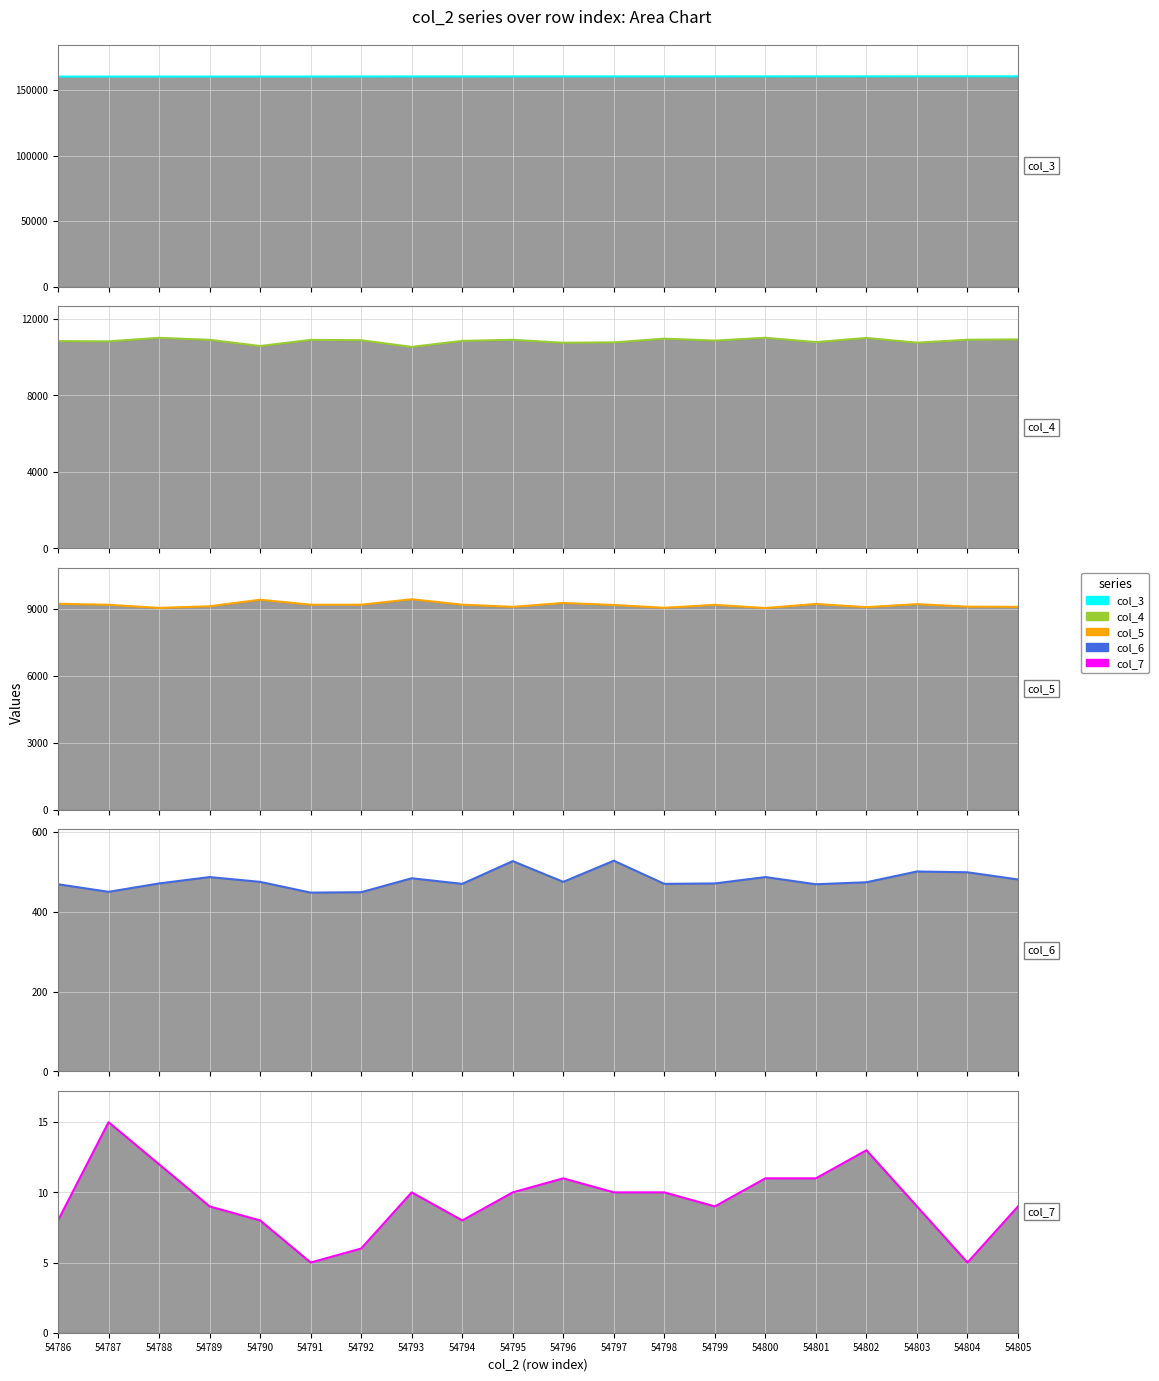

True or false: col_5 and col_3 cross at least once.

False